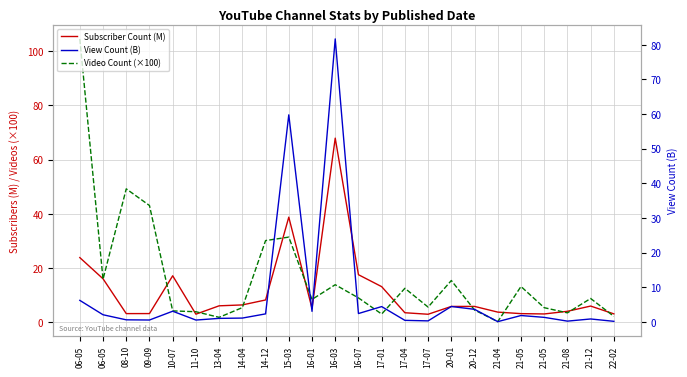

What is the smallest value displayed?

0.1